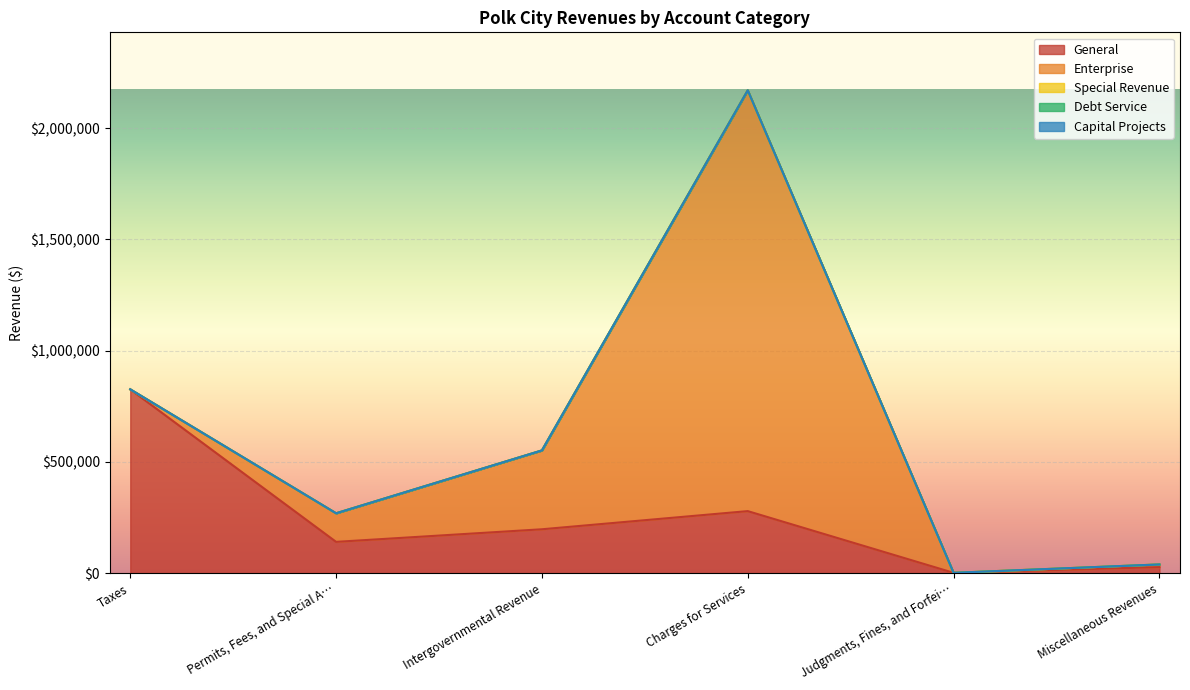

Is it true that Enterprise equals -956660 at Taxes?

False